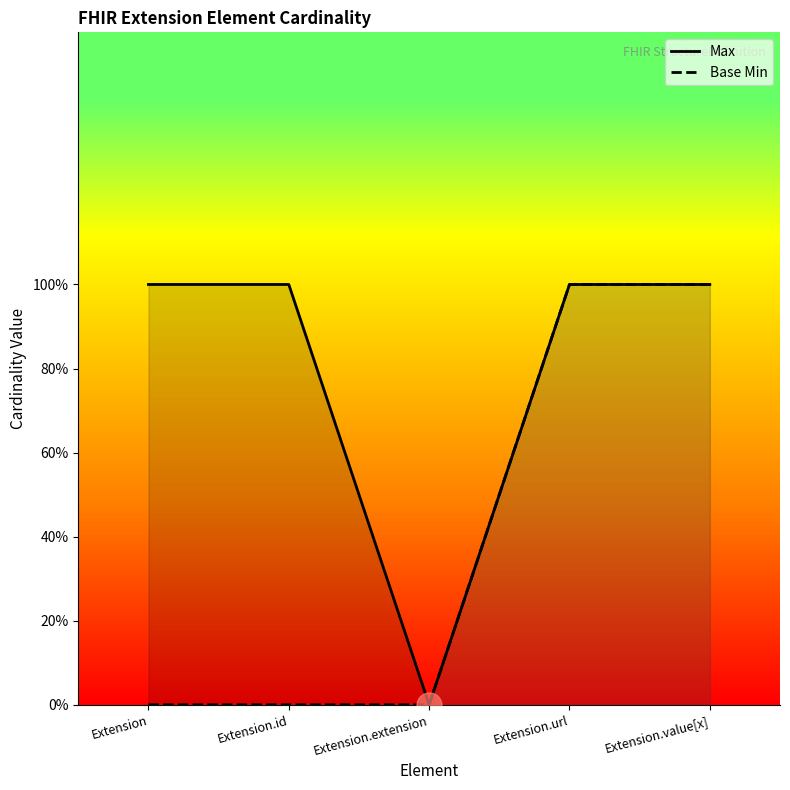

What position from the left is Extension.id?

2